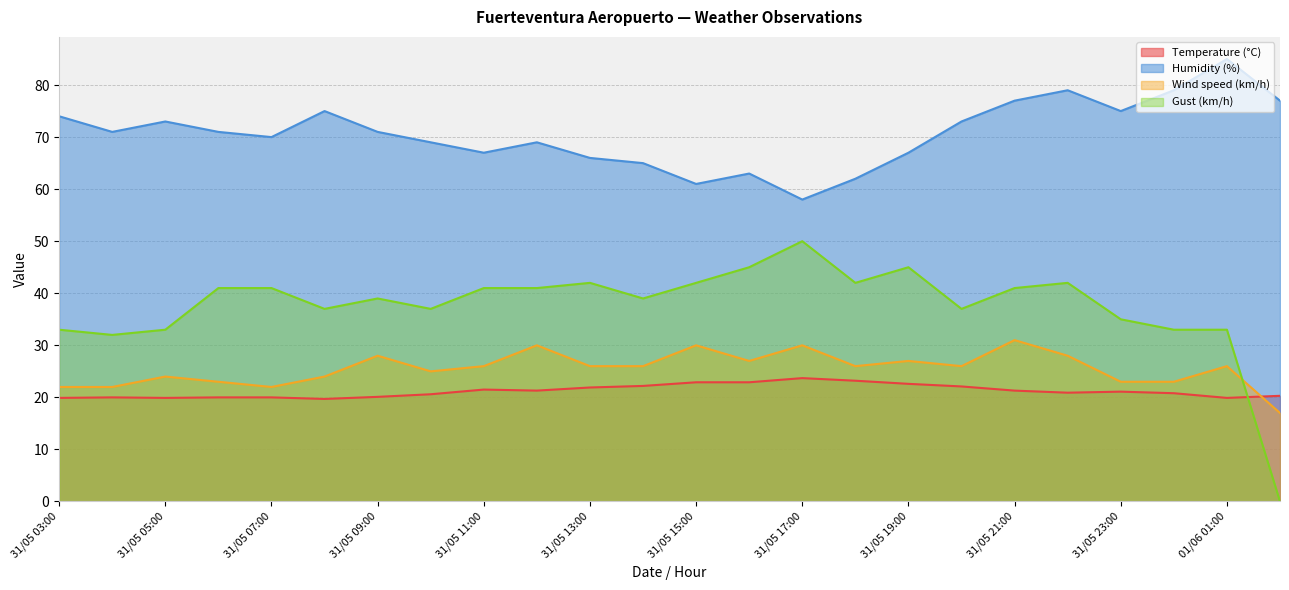

At which label does Humidity (%) reach its peak?

01/06 01:00